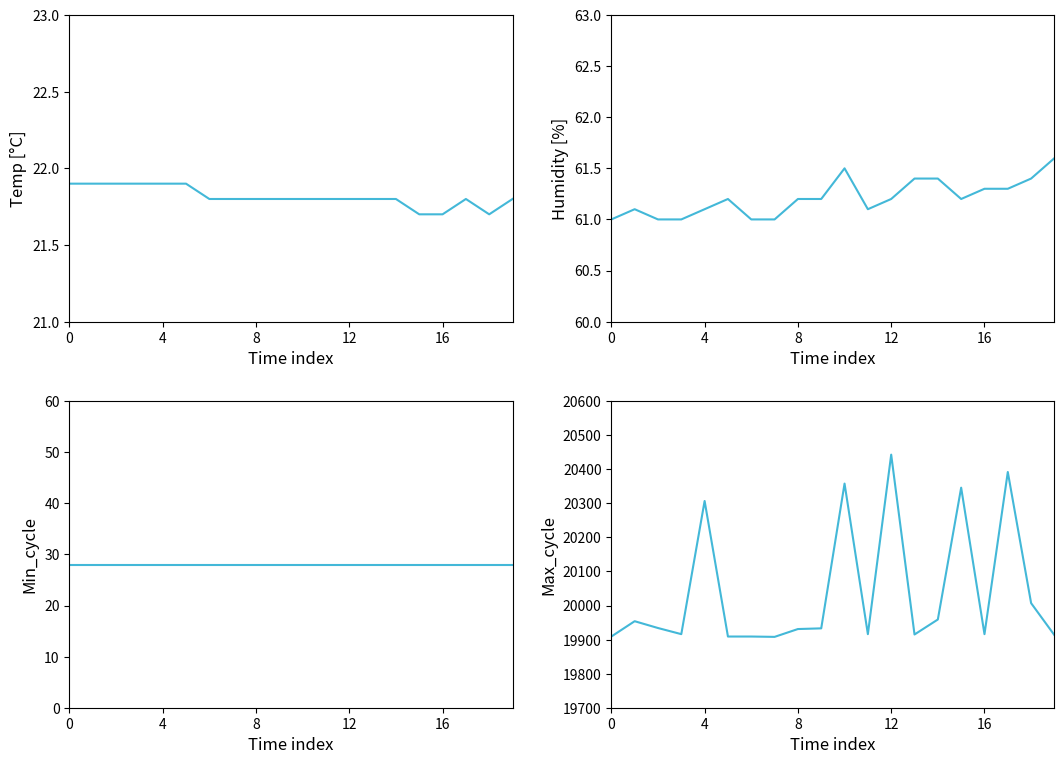

Between 4 and 18, which is larger?

4